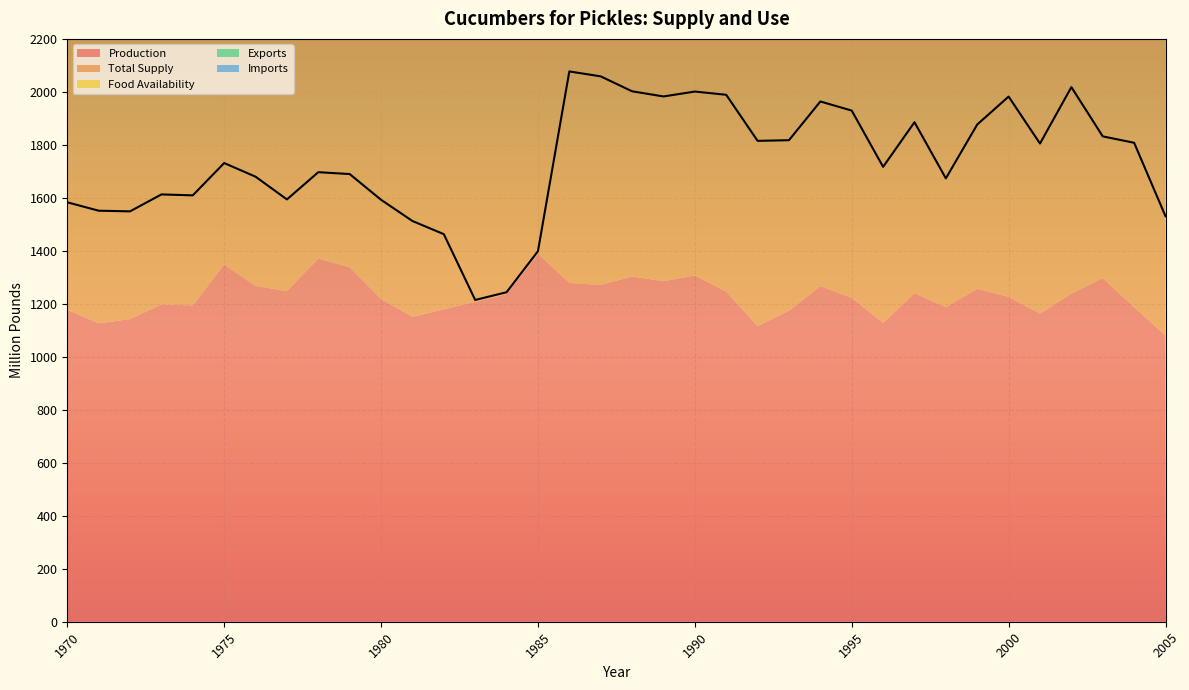

Reading right to left, list all the values displayed in this chart.

Production: 1080.2	1187.8	1296.9	1238.6	1163.1	1226.3	1256.7	1187.4	1240.2	1127.4	1222.4	1267.0	1174.0	1116.1	1246.1	1307.0	1285.4	1303.2	1270.9	1279.1	1388.9	1236.5	1207.9	1179.3	1150.8	1218.3	1337.9	1370.9	1247.7	1267.6	1348.5	1194.0	1197.6	1142.3	1126.2	1177.6
Total Supply: 1530.7	1807.8	1832.0	2017.9	1805.0	1982.2	1876.9	1673.5	1885.5	1717.0	1929.4	1963.7	1817.6	1815.2	1989.0	2001.2	1982.7	2002.2	2058.5	2077.2	1398.7	1243.7	1214.6	1462.9	1512.6	1592.7	1689.8	1696.9	1594.0	1679.9	1731.4	1609.3	1612.9	1549.0	1551.5	1583.2
Food Availability: 1137.8	1433.1	1292.6	1556.9	1065.2	1381.4	1173.6	1108.0	1428.9	1099.2	1345.0	1259.1	1126.2	1167.7	1281.6	1249.2	1283.8	1293.4	1344.0	1281.7	1389.3	1235.5	1208.0	1185.8	1228.8	1229.1	1316.2	1346.4	1272.0	1336.0	1321.5	1227.6	1198.9	1135.5	1149.0	1161.2
Exports: 20.2	16.7	13.3	13.7	18.0	24.1	30.1	30.6	36.7	33.0	29.9	22.9	19.4	20.5	20.4	19.6	16.1	22.7	25.8	17.5	9.4	8.2	6.6	6.7	7.2	6.8	6.3	6.6	5.8	4.3	3.4	3.4	4.7	3.4	0.8	0.9
Imports: 92.5	94.0	87.9	57.5	65.2	82.7	85.3	66.2	60.5	35.2	25.3	24.7	16.6	12.1	10.6	11.4	11.2	10.3	9.6	11.0	9.8	7.2	6.7	7.1	5.0	7.0	8.0	9.7	6.8	5.8	4.5	6.0	5.2	5.0	4.2	3.6